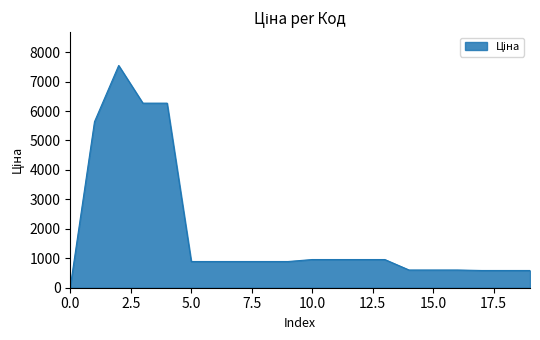

What is the maximum value shown in the chart?

7545.9